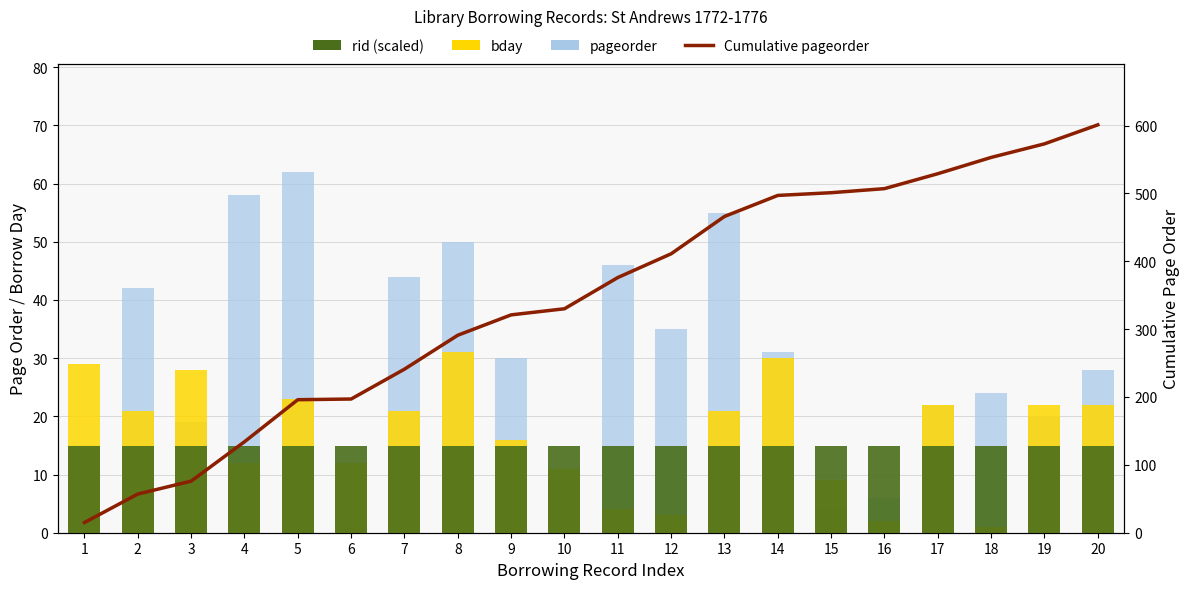

The Cumulative pageorder series shows 376.0 at 11. True or false?

True